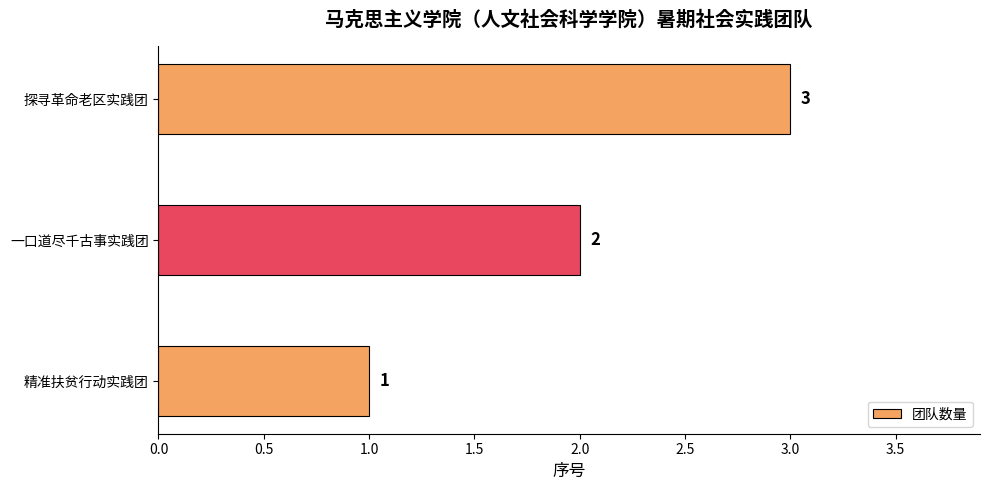

Count the values in the range 1 to 3.

3